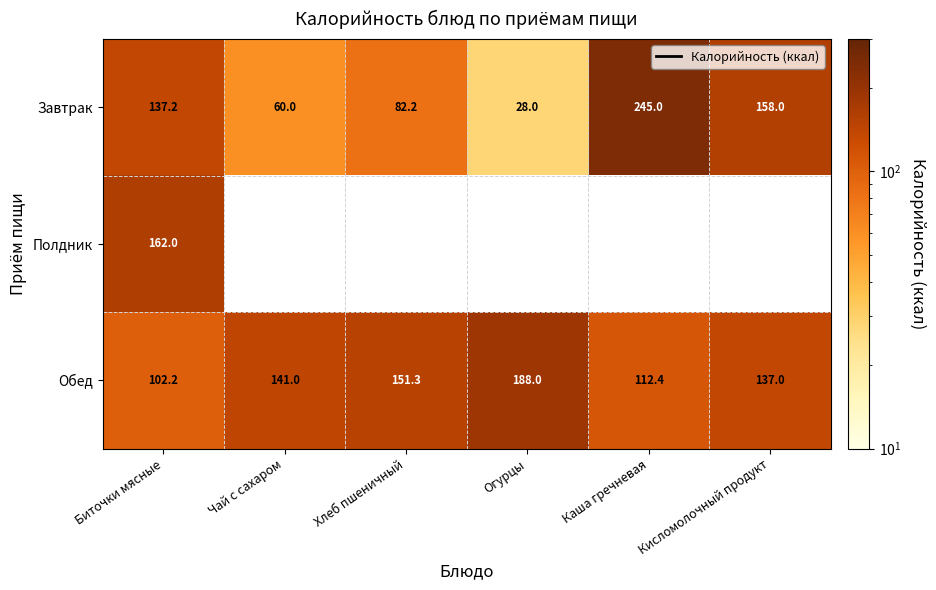

How many categories are shown in the chart?

6